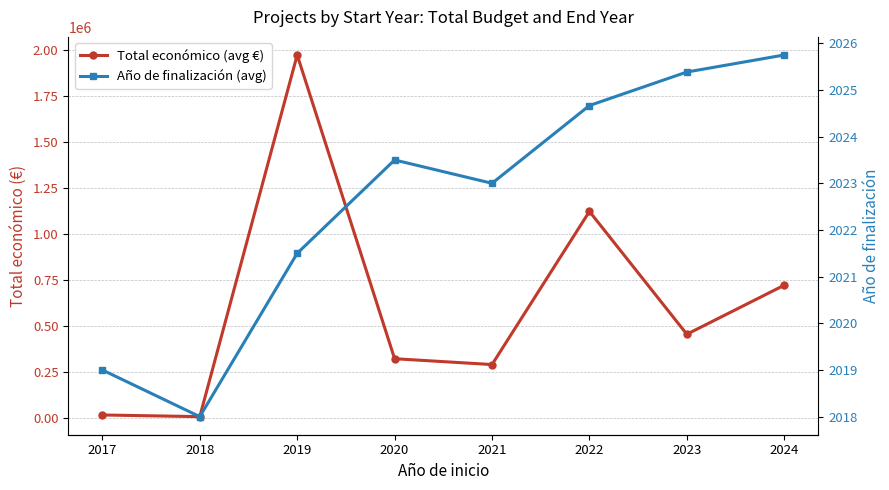

The Año de finalización (avg) series shows 1260.2 at 2017. True or false?

False